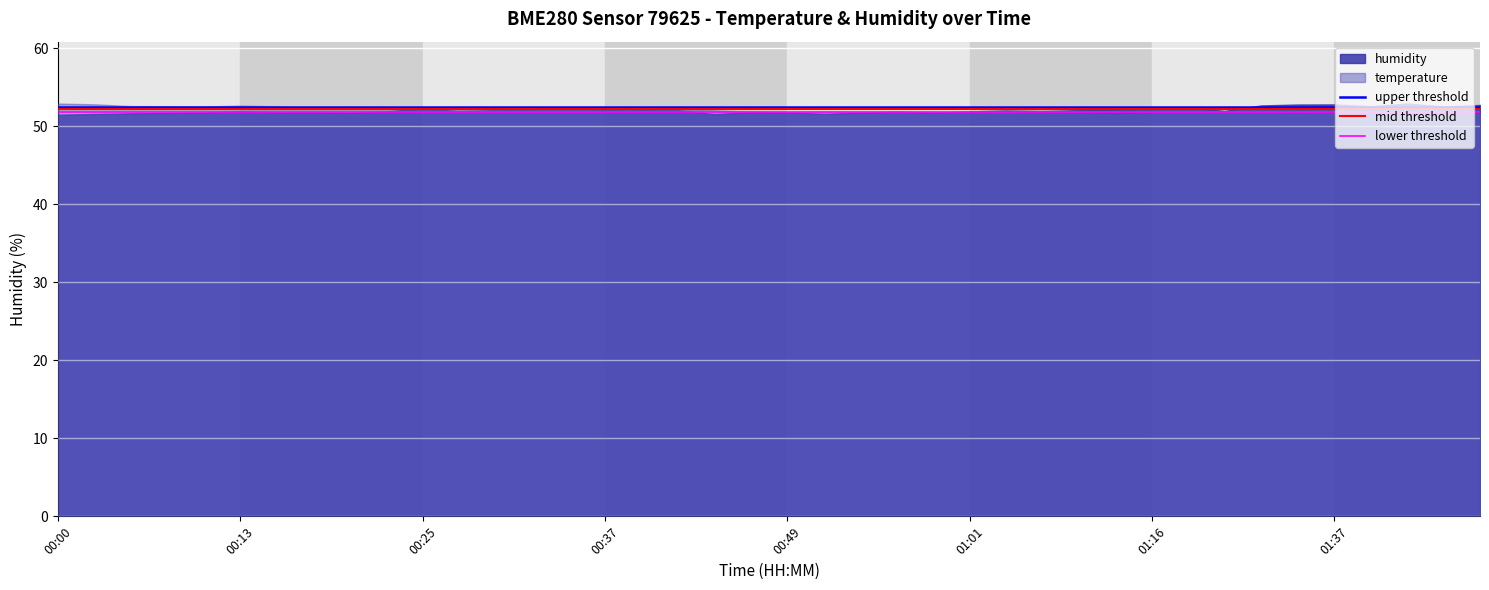

What is the smallest value displayed?

51.5